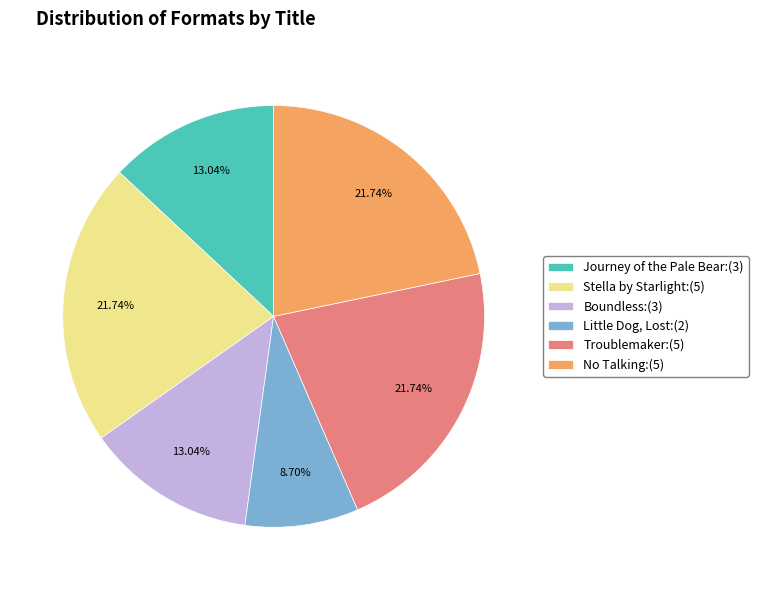

To the nearest percent, what percentage of the pie is Troublemaker?

22%